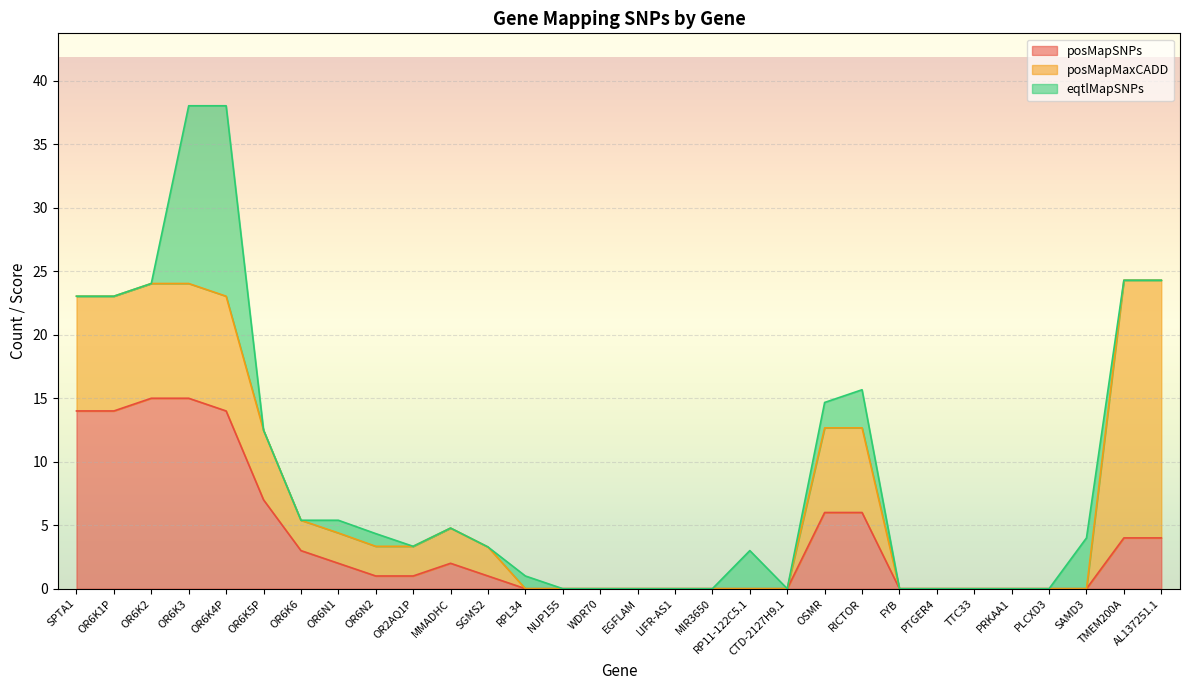

What is the maximum value for posMapSNPs?

15.0